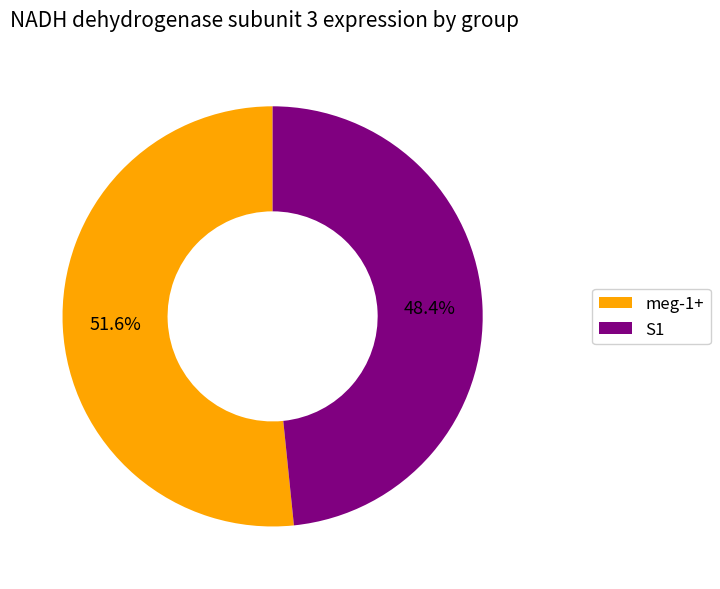

Is S1 the majority of the pie?

No